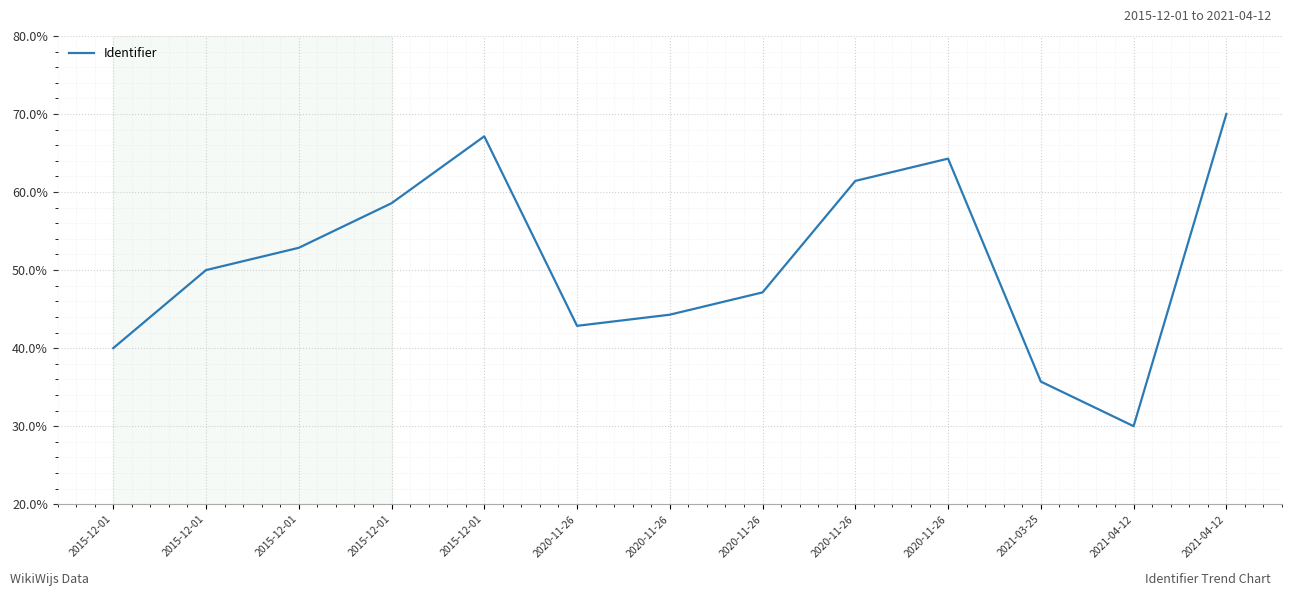

Does the chart have visible grid lines?

Yes